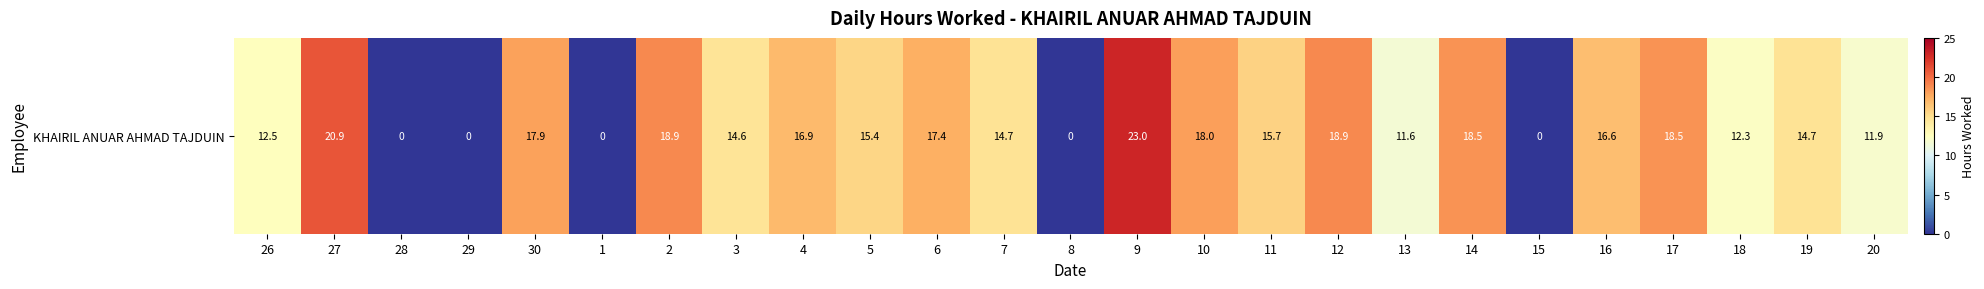

Which label corresponds to the largest value in the chart?

9